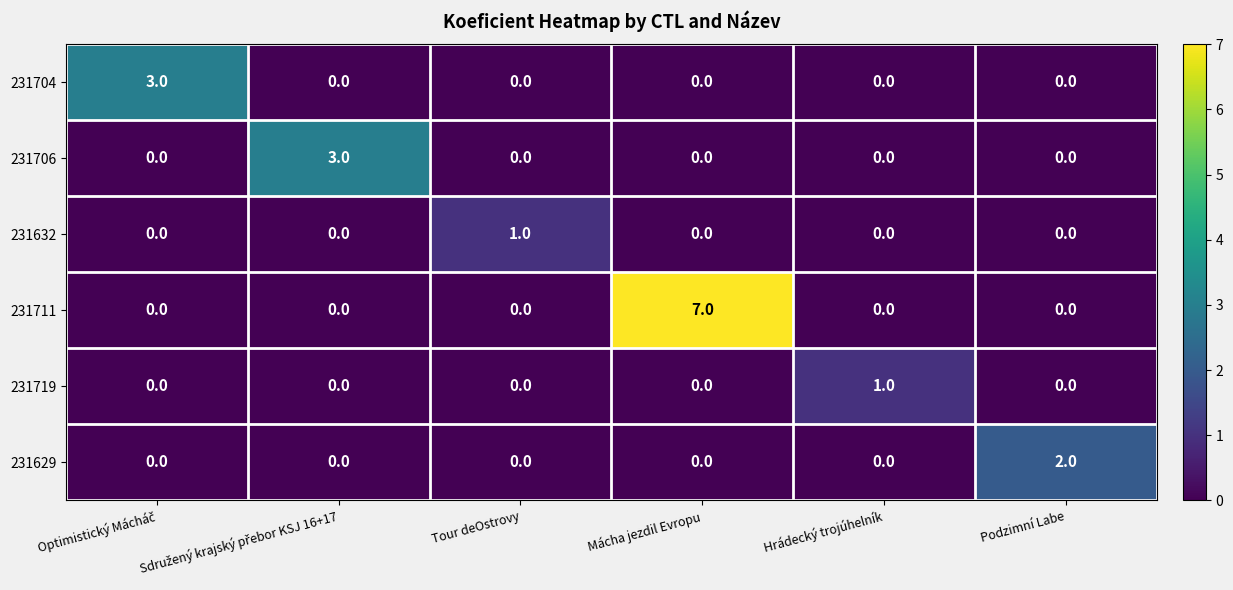

Which series has the largest range (max minus min)?

231711